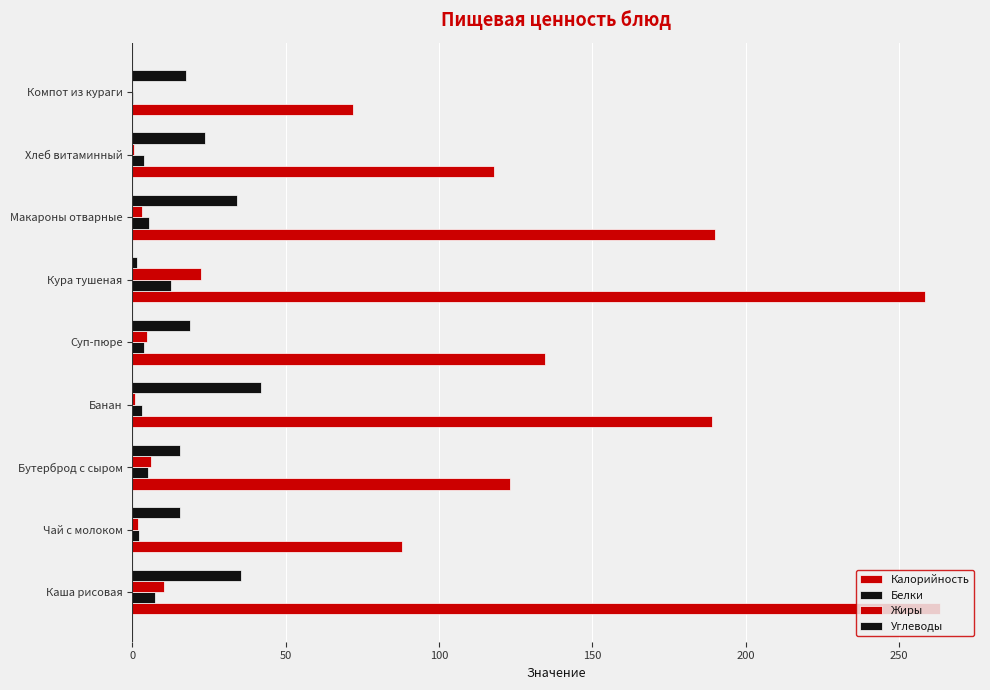

What is the difference between the second highest and second lowest values in the Калорийность series?

170.3